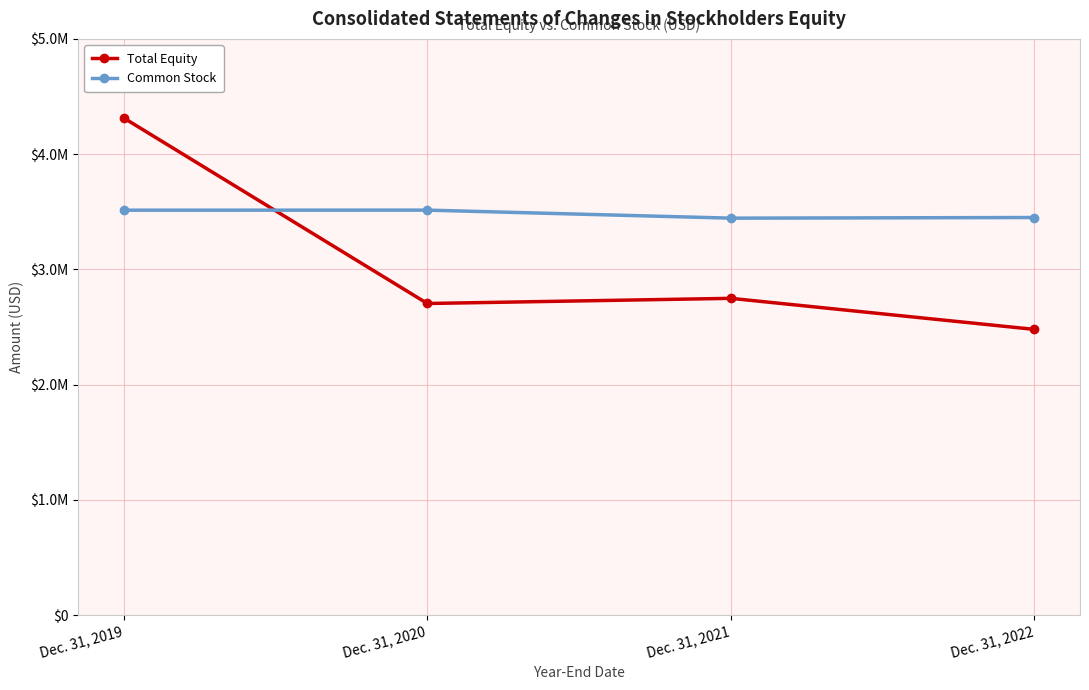

What are all the series names shown in the legend?

Total Equity, Common Stock